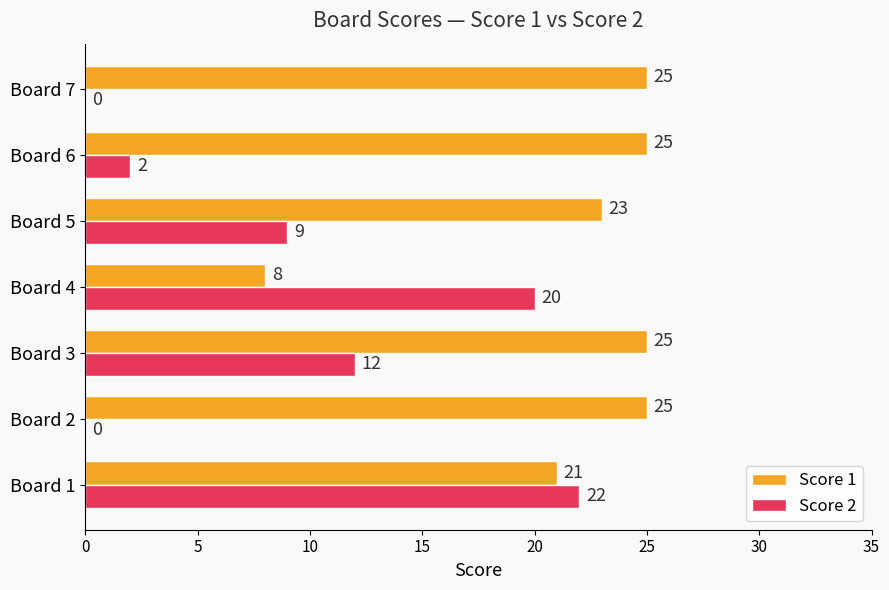

True or false: Score 1 has a value of 29 at Board 1.

False